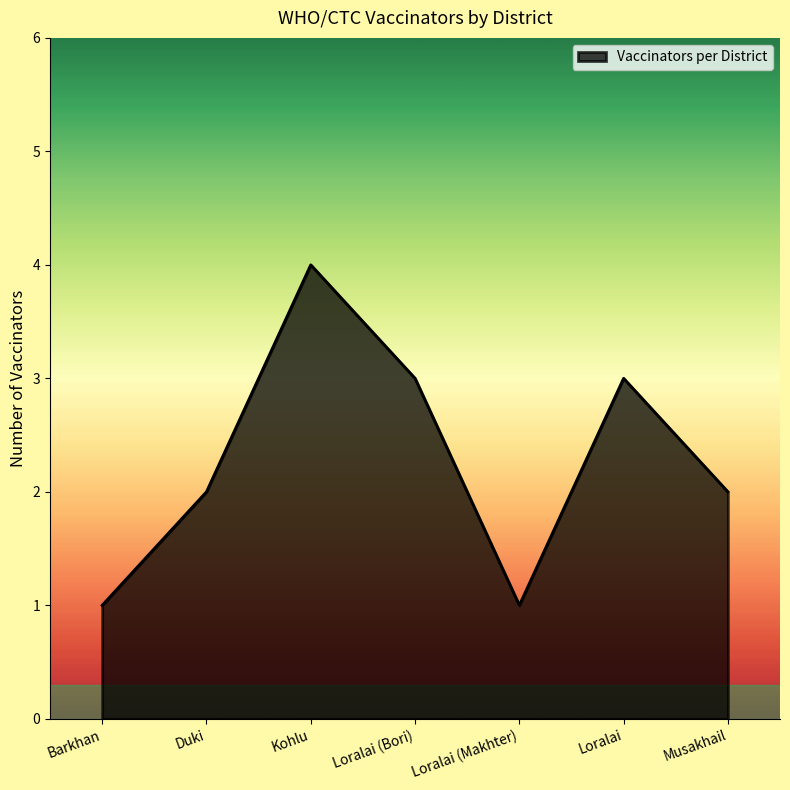

What is the maximum value shown in the chart?

4